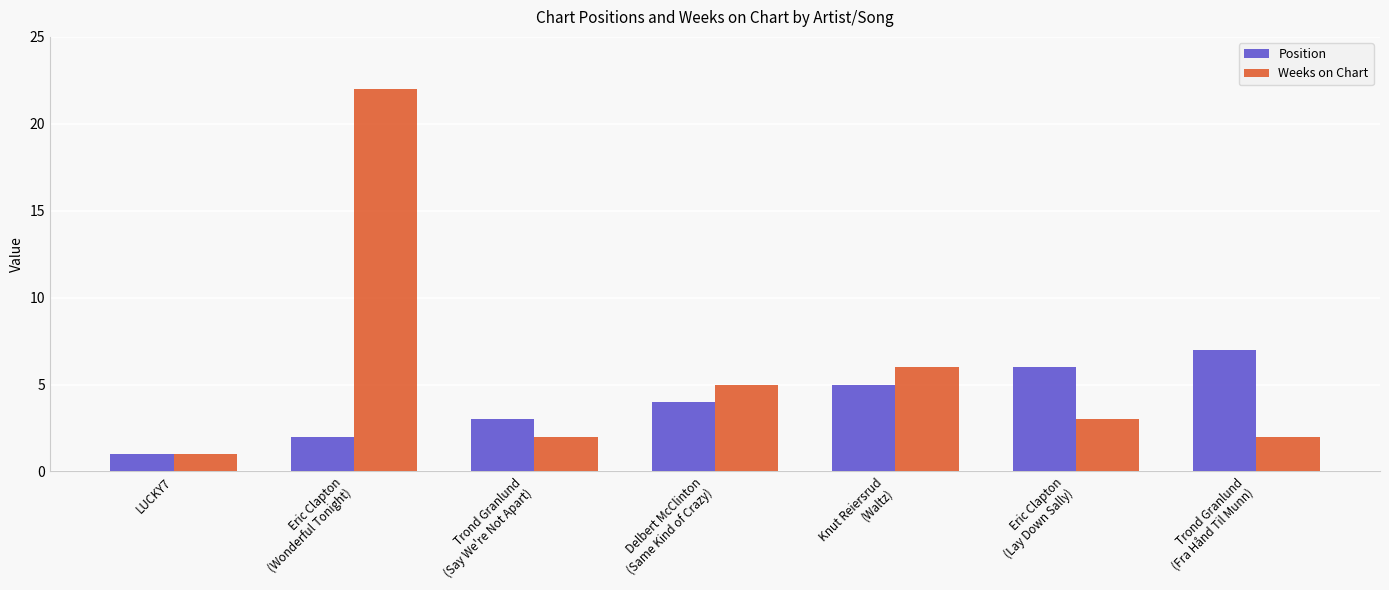

What is the sum of the Weeks on Chart values at Trond Granlund
(Fra Hånd Til Munn) and LUCKY7?

3